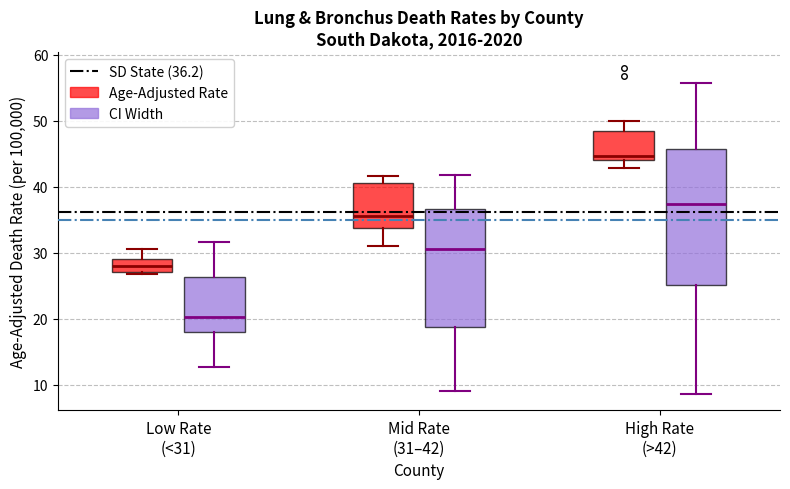

Reading left to right, transcribe this box plot: for each box, give where its median line is, the range the box spans, and where its two whiskers end, as read against the y-axis. The values are not printed on the chart, so give them approximately, as read against the axis.

Low Rate (<31) (Age-Adjusted Rate): median 28, box 27 to 29, whiskers 27 (just below the box's lower edge) to 31
Low Rate (<31) (CI Width): median 20, box 18 to 26, whiskers 13 to 32
Mid Rate (31–42) (Age-Adjusted Rate): median 36, box 34 to 41, whiskers 31 to 42
Mid Rate (31–42) (CI Width): median 31, box 19 to 37, whiskers 9 to 42
High Rate (>42) (Age-Adjusted Rate): median 45, box 44 to 48, whiskers 43 to 50
High Rate (>42) (CI Width): median 37, box 25 to 46, whiskers 9 to 56